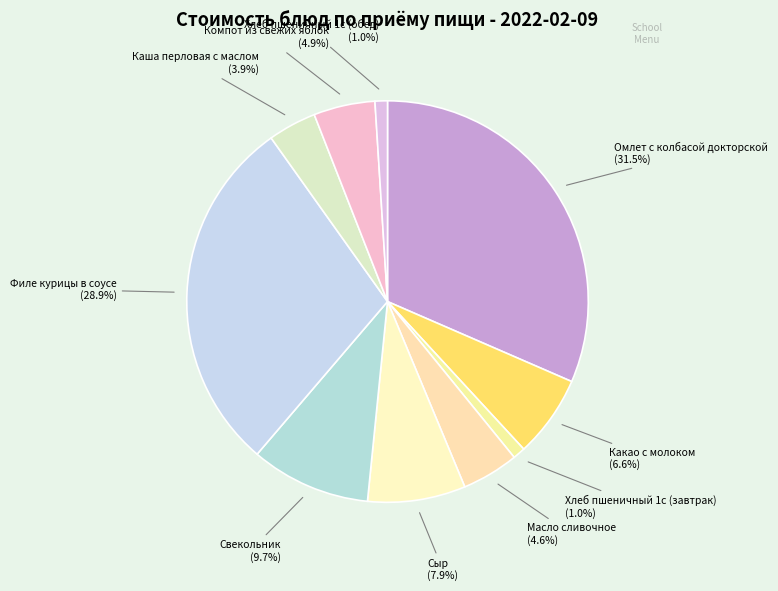

How many segments does this pie chart have?

10